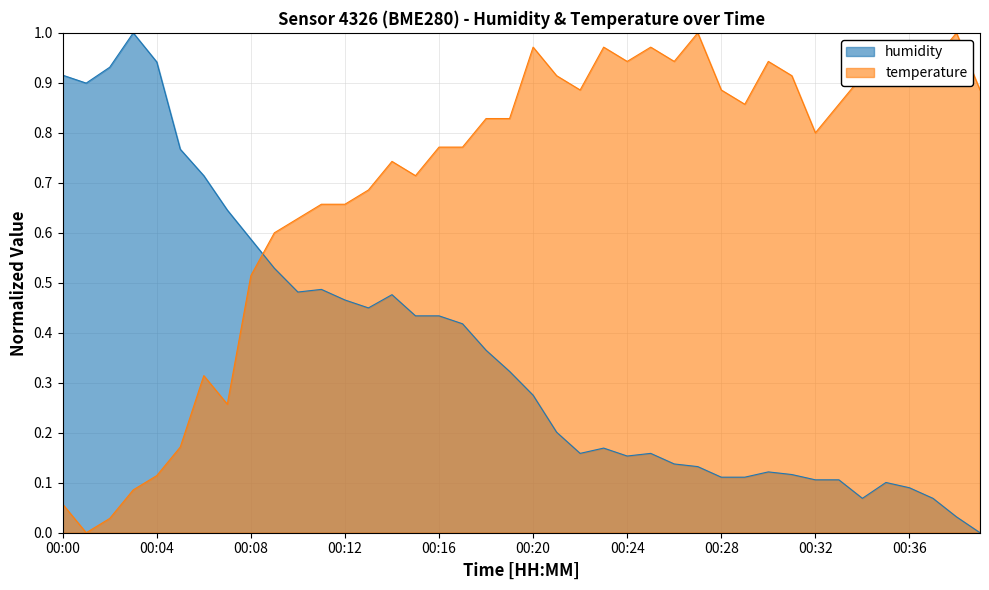

How many interior local peaks does the humidity series have?

7